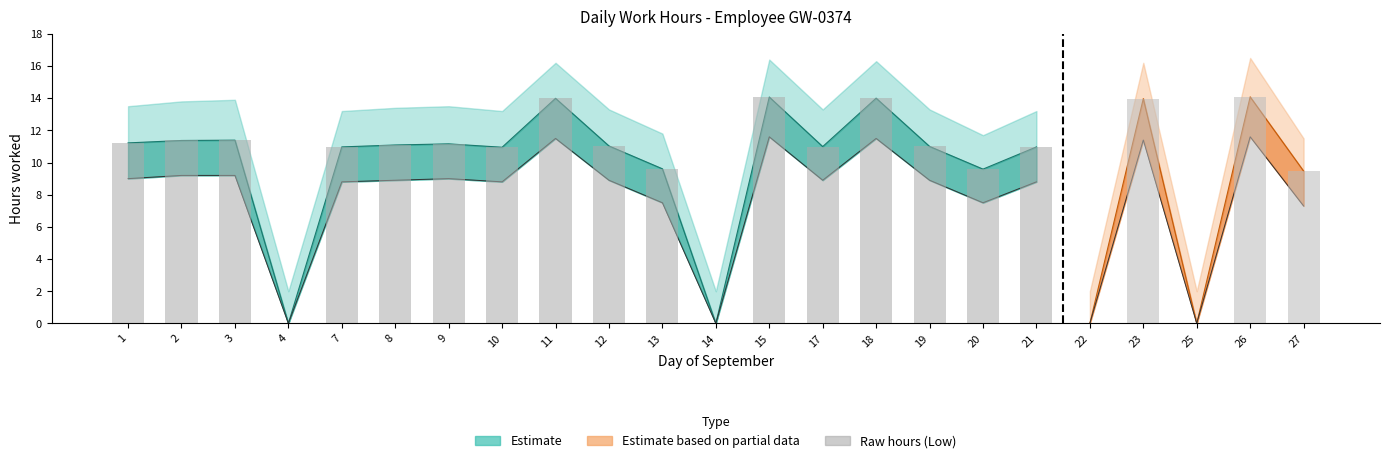

True or false: the data shows 10.9 at 10.

True